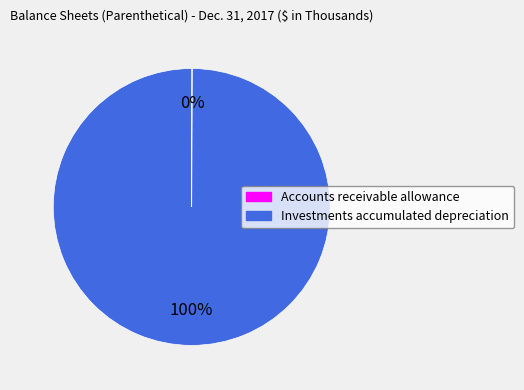

To the nearest percent, what is the difference between the largest and smallest slice percentages?

100%